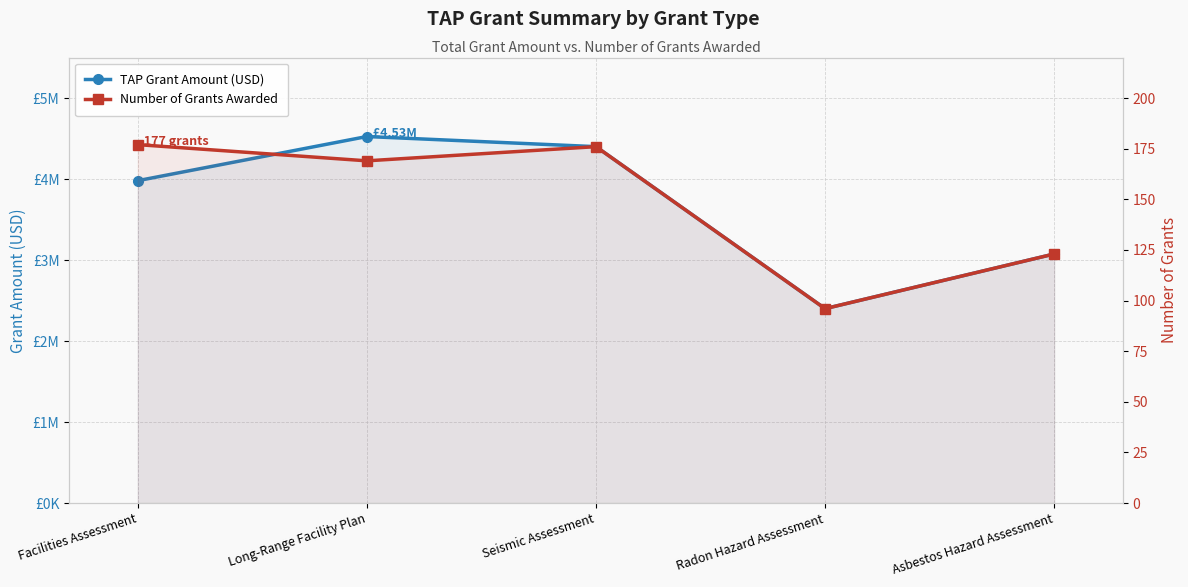

At which label is TAP Grant Amount (USD) closest to 3462500?

Asbestos Hazard Assessment